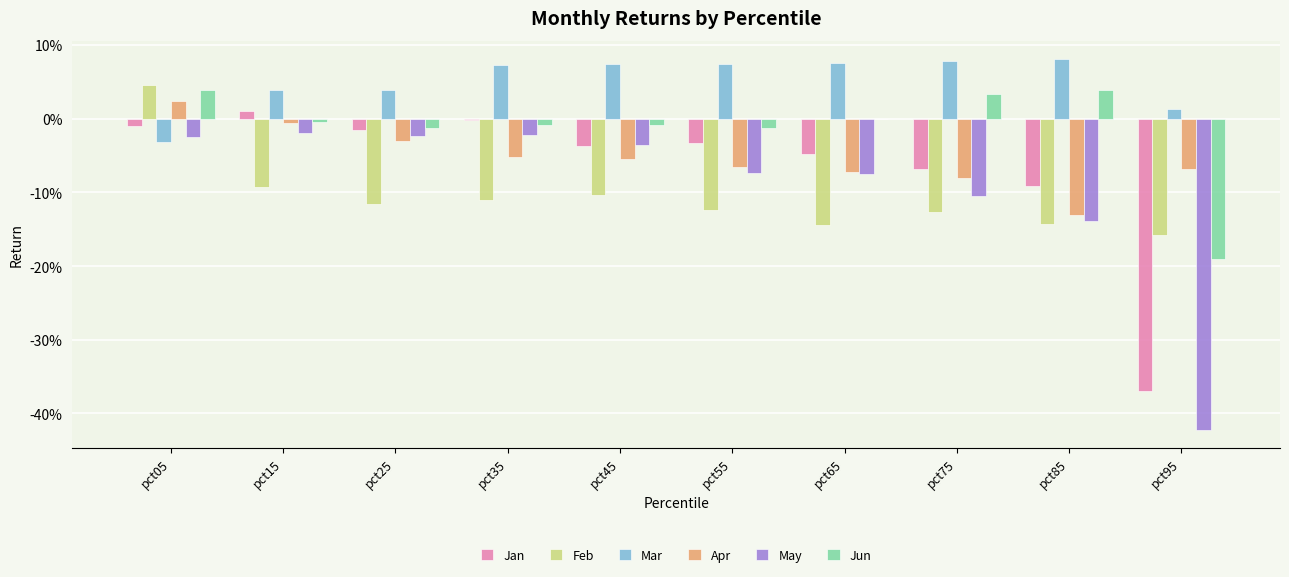

At which label is Apr closest to 0?

pct15